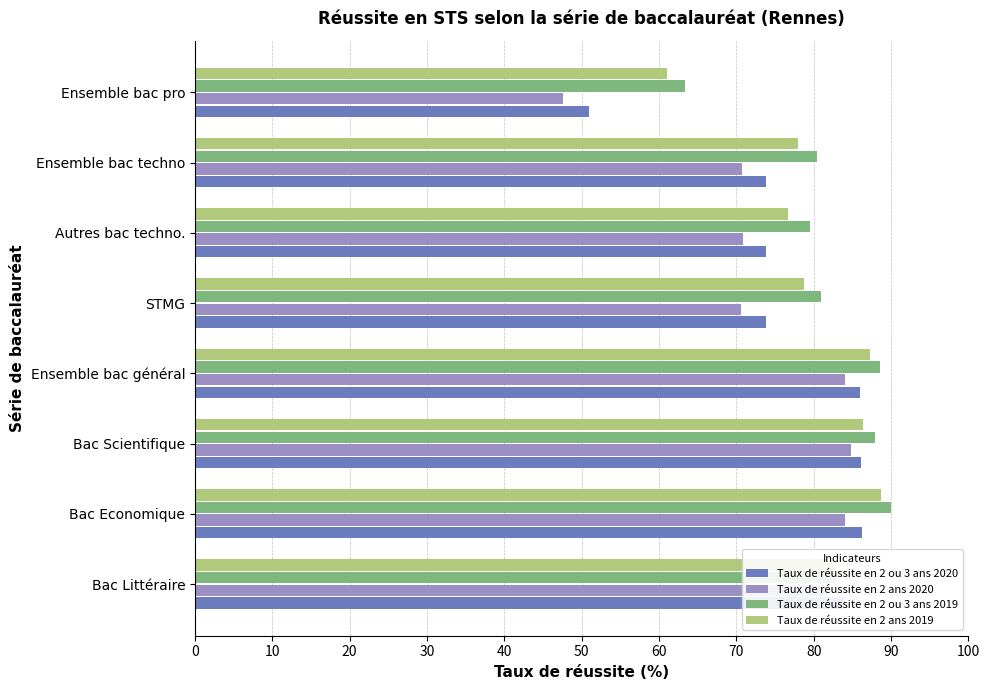

At which category does the chart reach its peak across all series?

Bac Economique